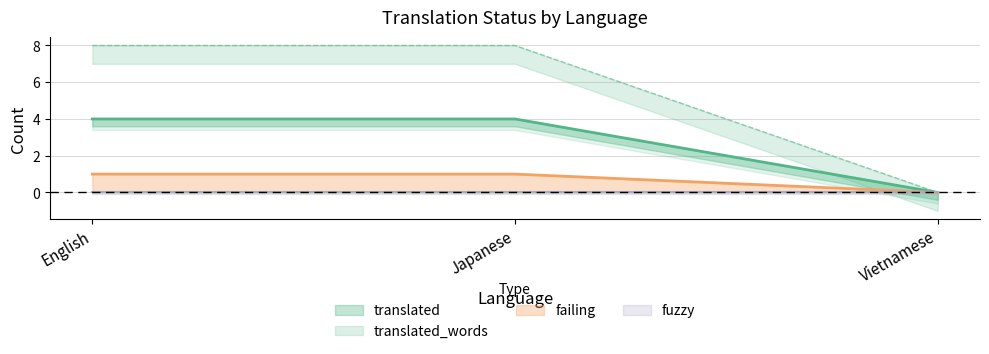

At Japanese, list the series in order from smallest to largest.

translated, failing